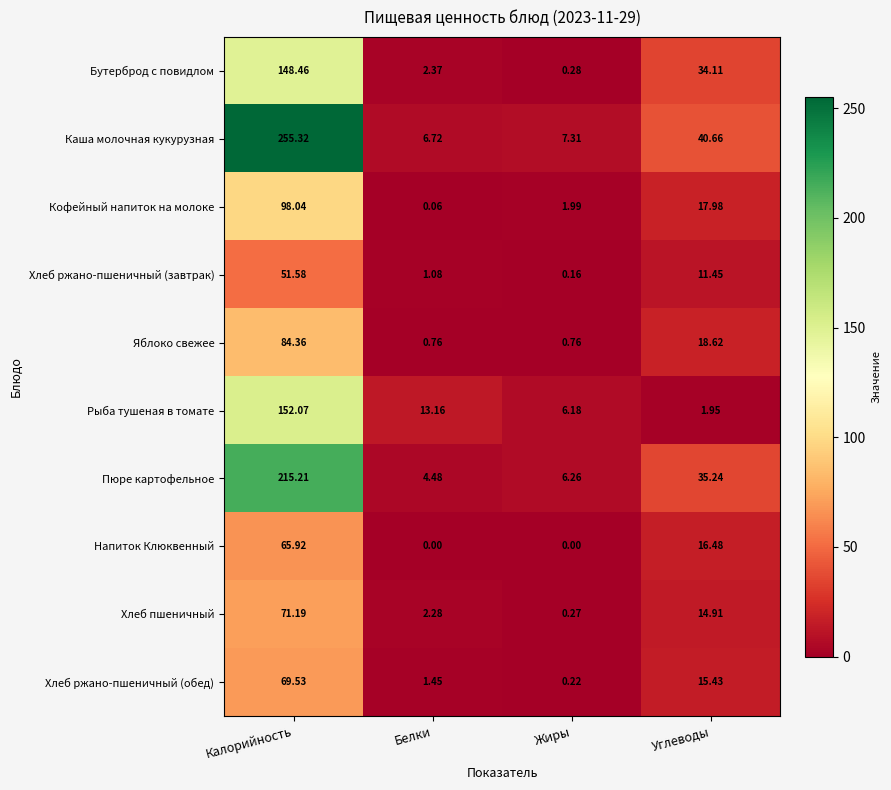

At which category does the chart reach its peak across all series?

Калорийность